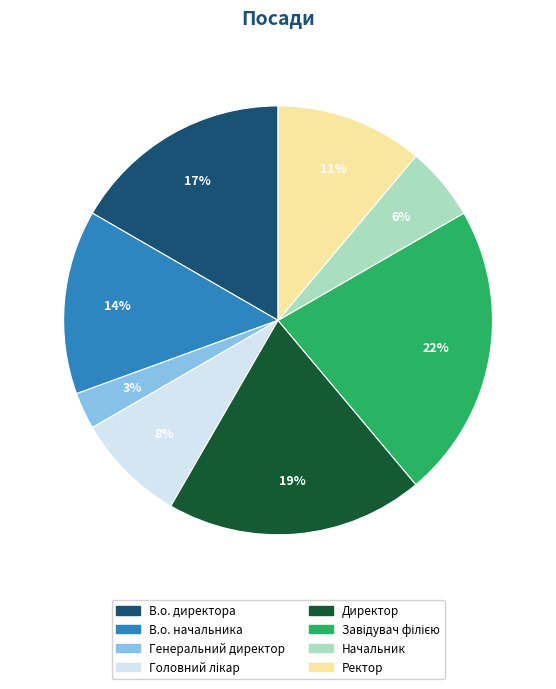

To the nearest percent, what percentage of the pie is В.о. директора?

17%